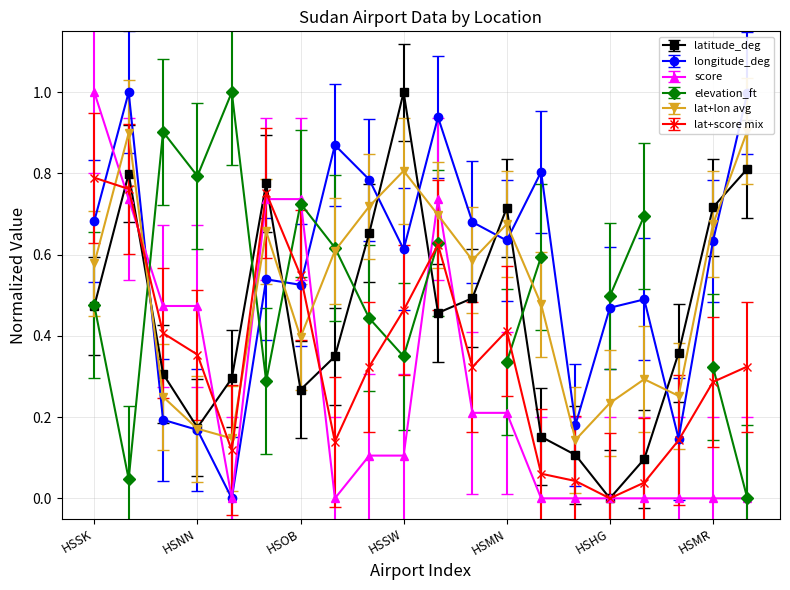

Which series changed the most between HSDN and HSOB?

latitude_deg